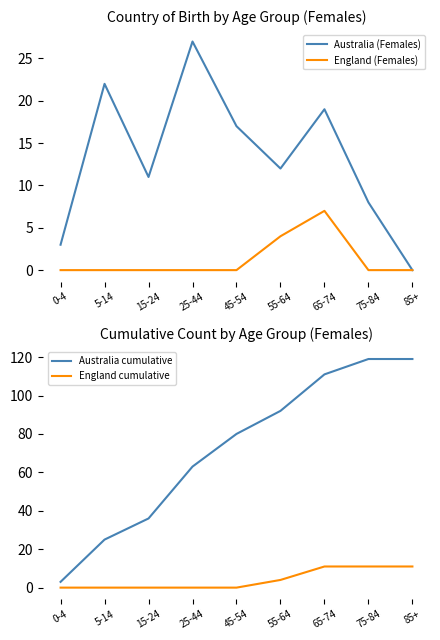

What is the highest value of the England cumulative series?

11